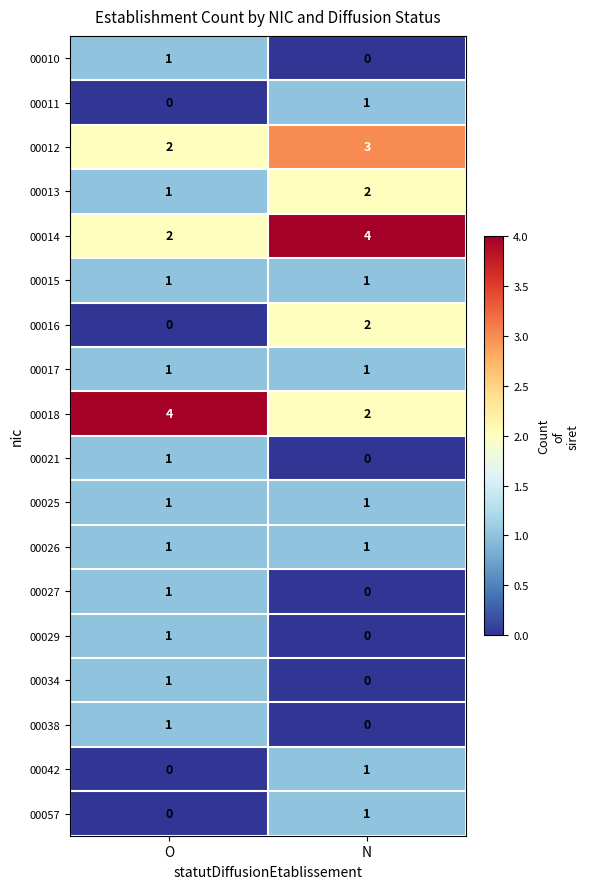

At how many categories does at least one series exceed 1?

2